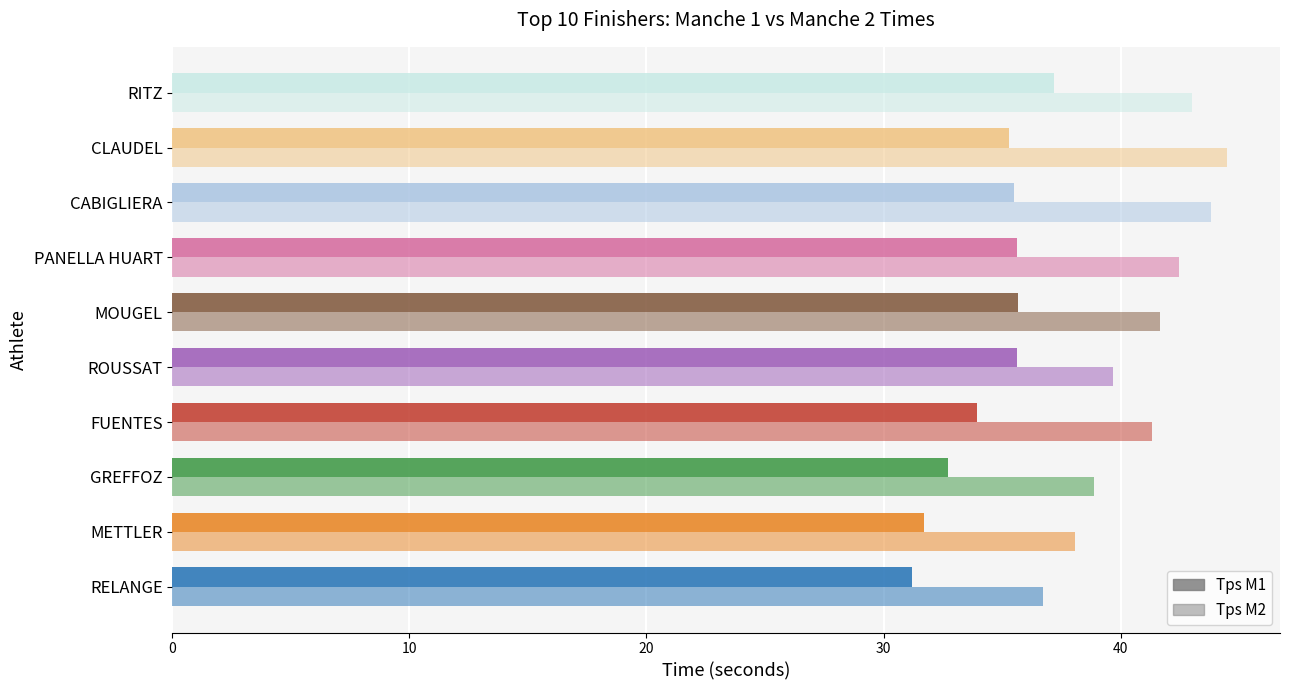

At how many categories does at least one series exceed 33?

10